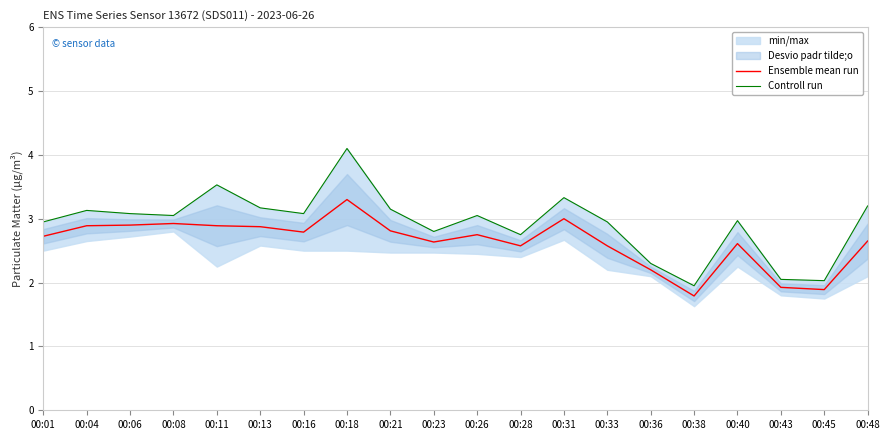

In Controll run, how many points are lower than both neighbors (excluding endpoints)?

6